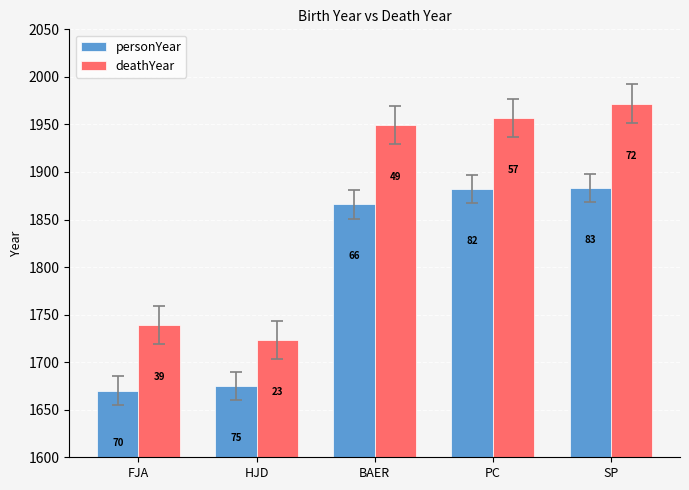

Are the bars horizontal?

No